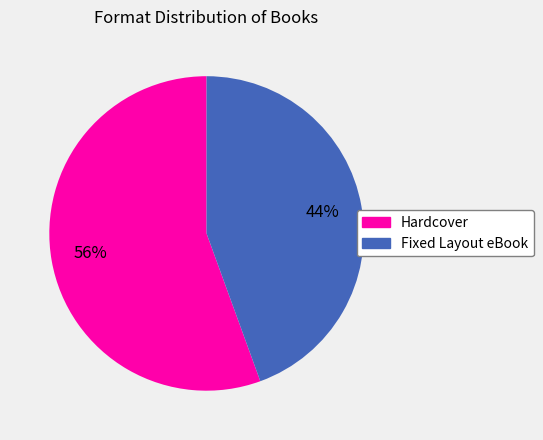

Does Fixed Layout eBook account for over 50% of the chart?

No